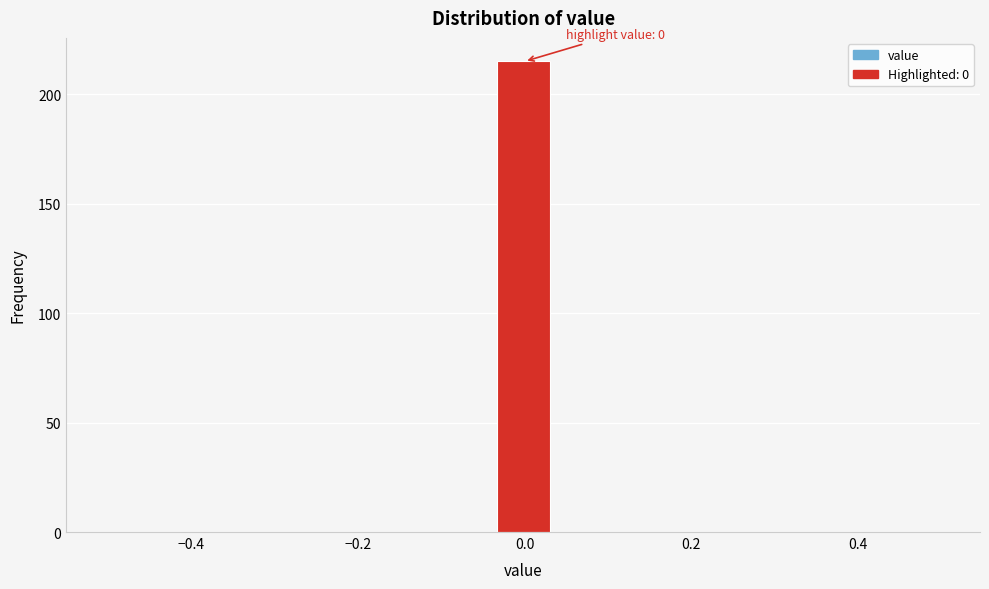

Around what value on the x-axis is the tallest bar? Give the approximate position of its centre, as read against the axis.

0.00